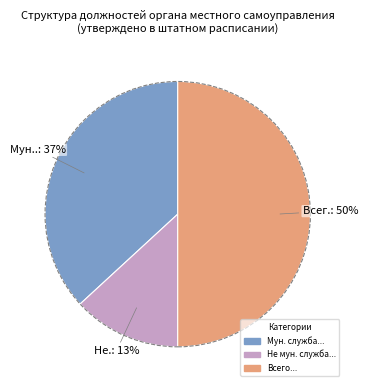

Count the number of slices in the pie.

3